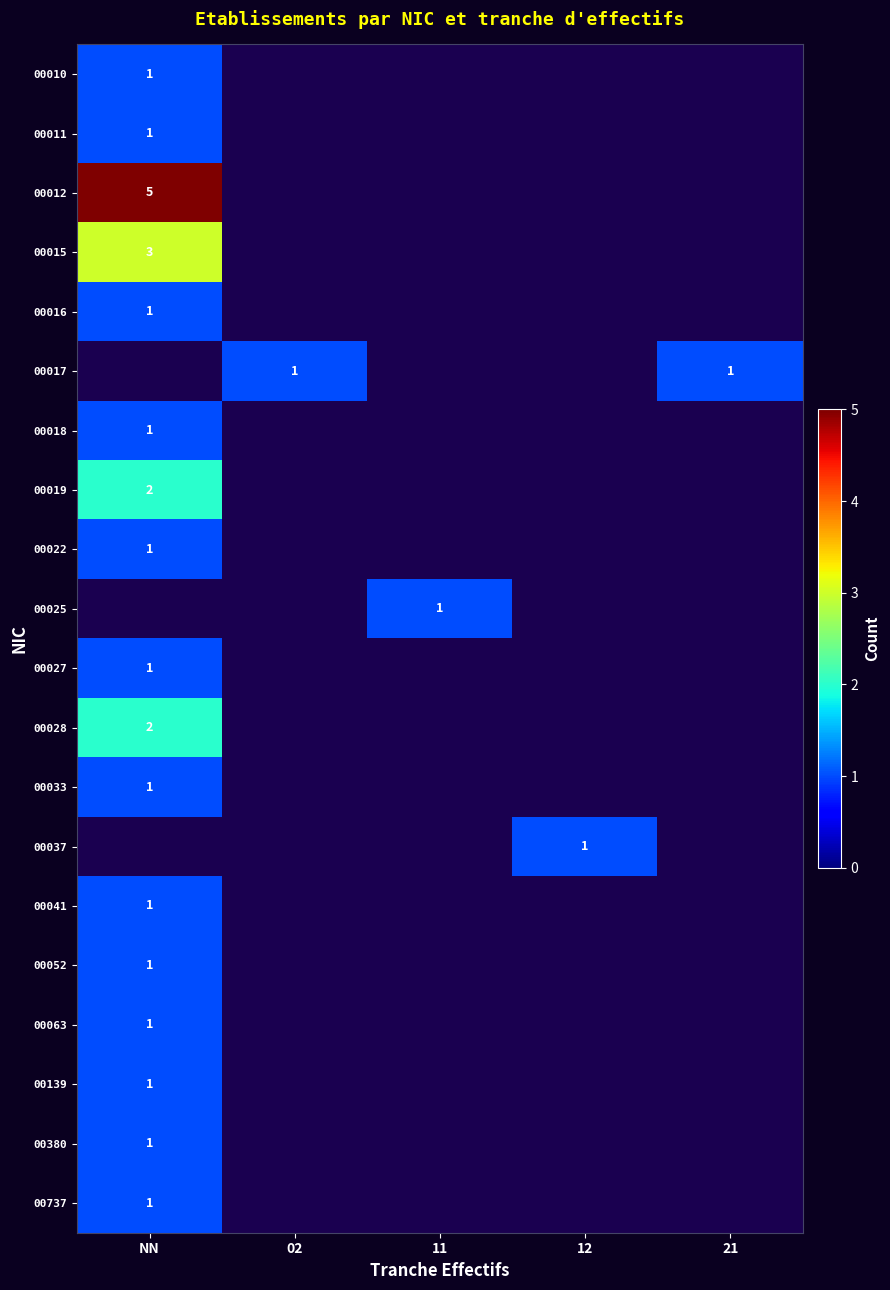

The value of 00019 at NN is 1. True or false?

False